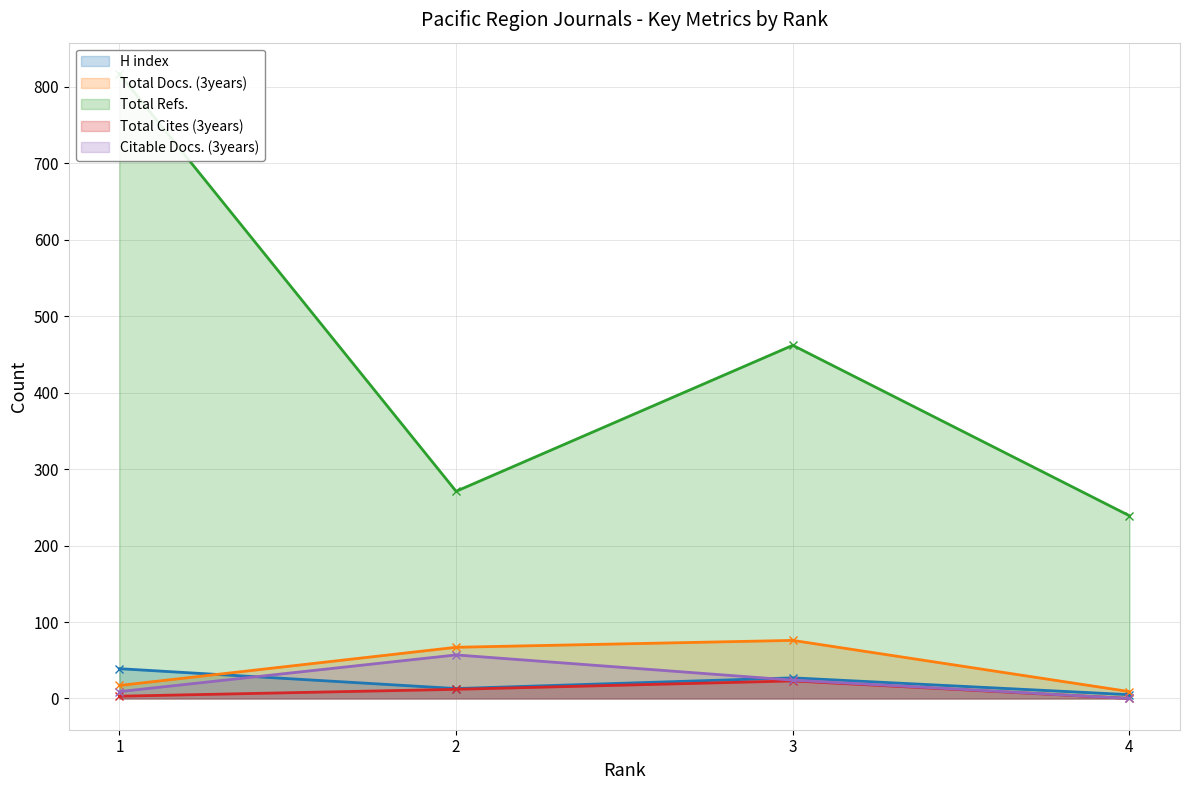

How many lines are shown in the chart?

5